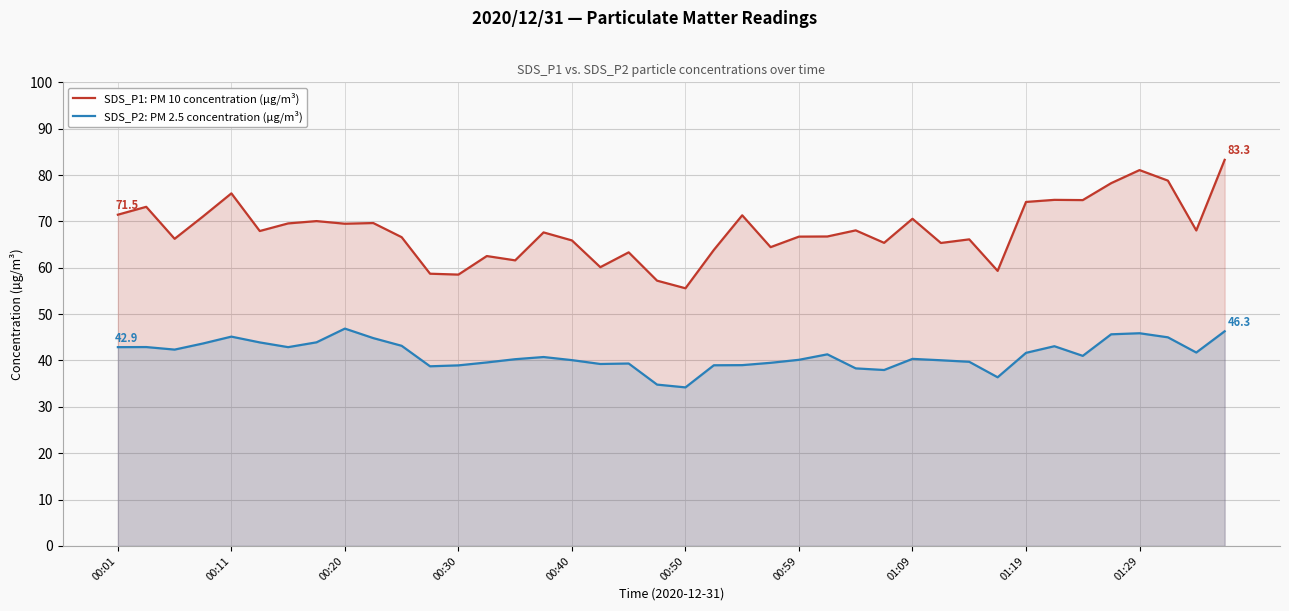

What is the minimum value for SDS_P1: PM 10 concentration (µg/m³)?

55.6